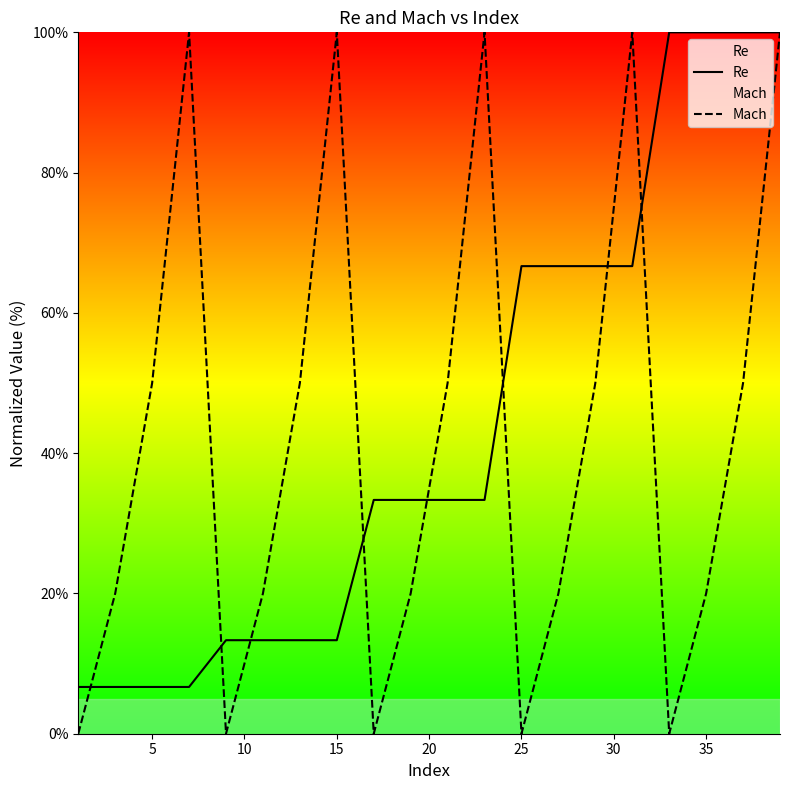

How many series are shown in this chart?

2